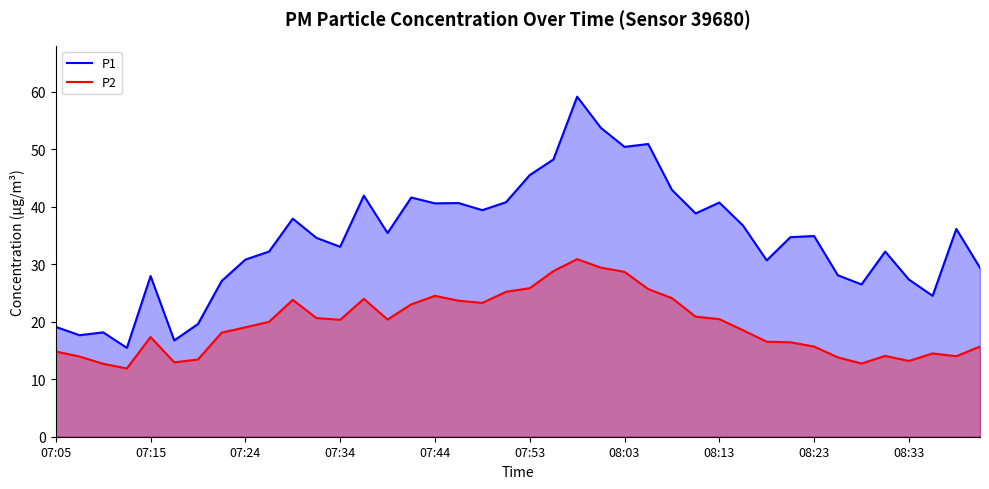

What is the minimum value shown in the chart?

11.9